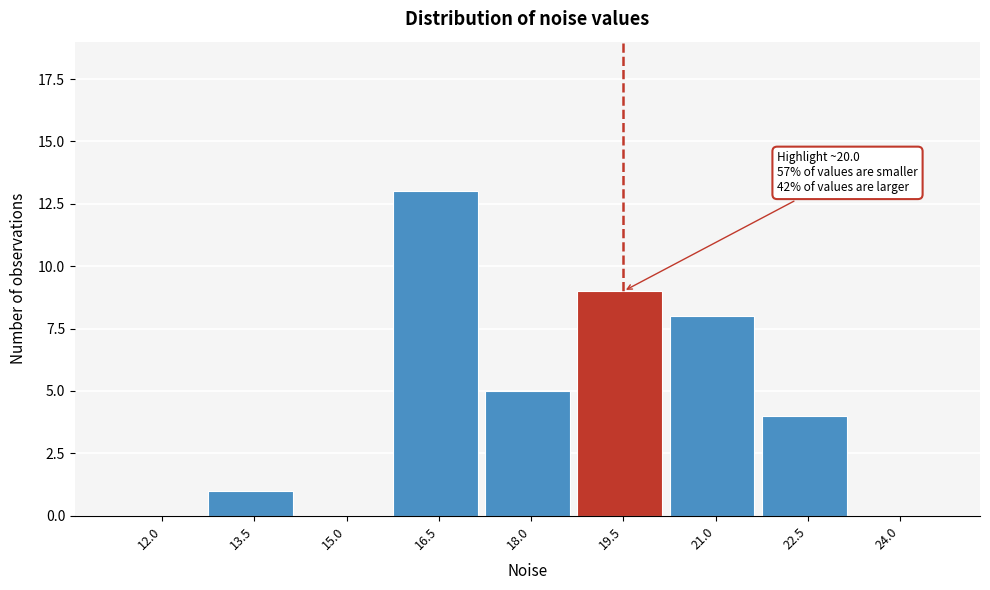

Reading left to right, transcribe all the data shown in this chart.

12.0=0	13.5=1	15.0=0	16.5=13	18.0=5	19.5=9	21.0=8	22.5=4	24.0=0